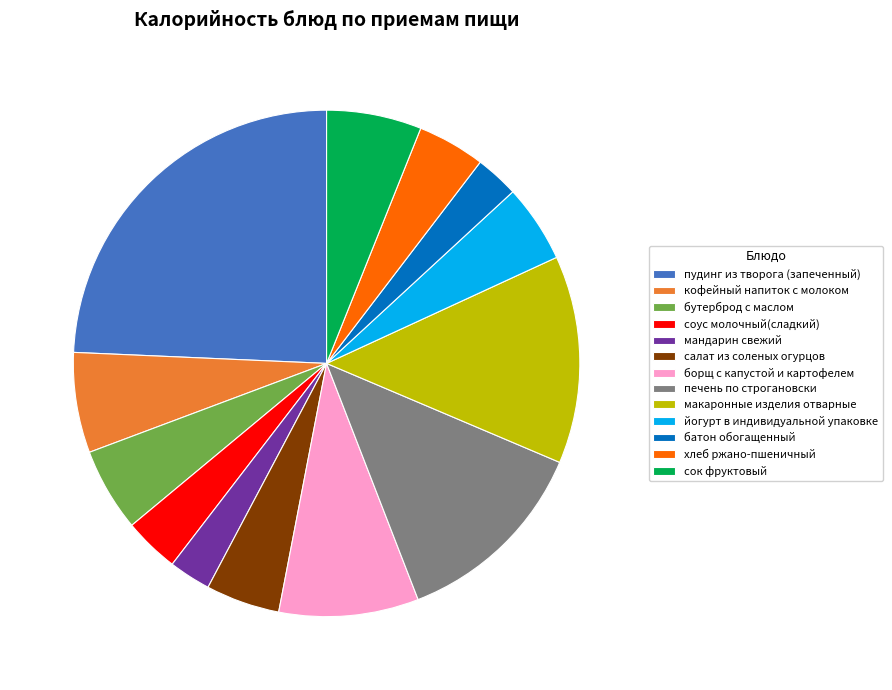

Is there any slice that represents more than half of the pie?

No